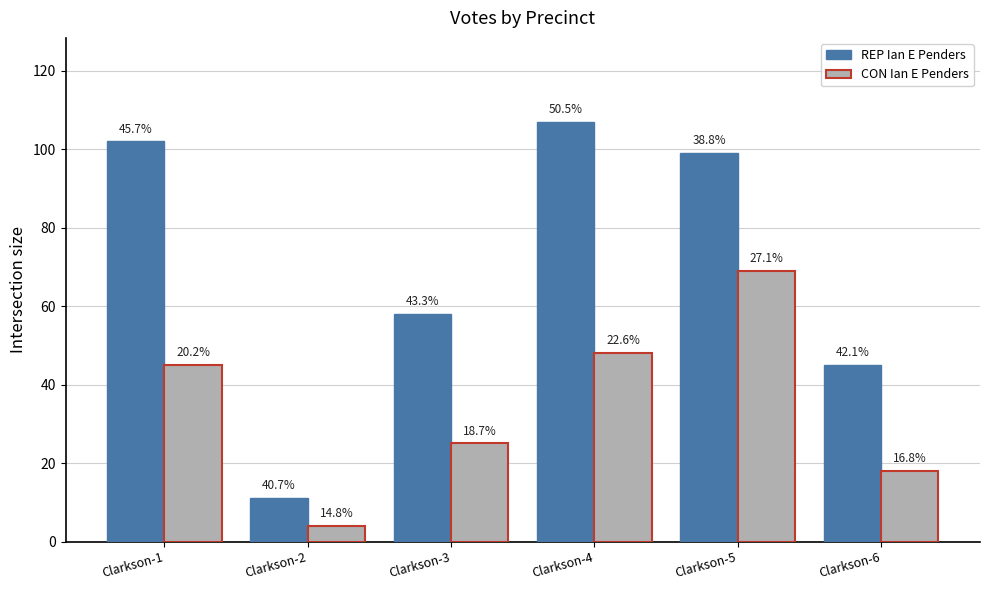

What is the total value across all series at Clarkson-4?

155